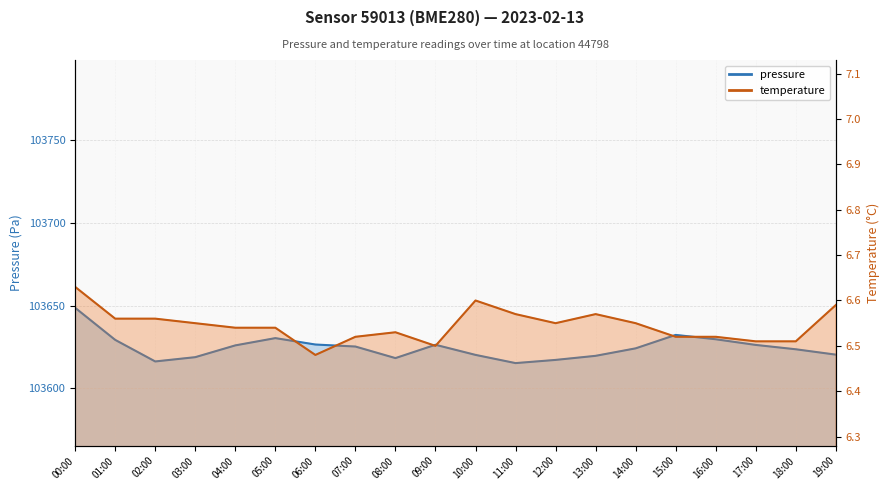

Rank the categories by pressure value from highest to lowest.

00:00, 15:00, 05:00, 16:00, 01:00, 06:00, 09:00, 17:00, 04:00, 07:00, 14:00, 18:00, 19:00, 10:00, 13:00, 03:00, 08:00, 12:00, 02:00, 11:00